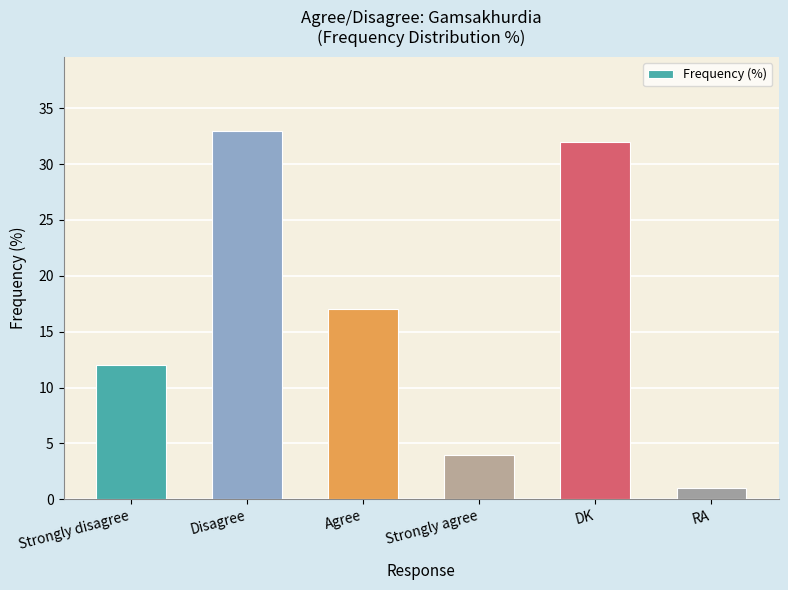

Which label corresponds to the smallest value in the chart?

RA